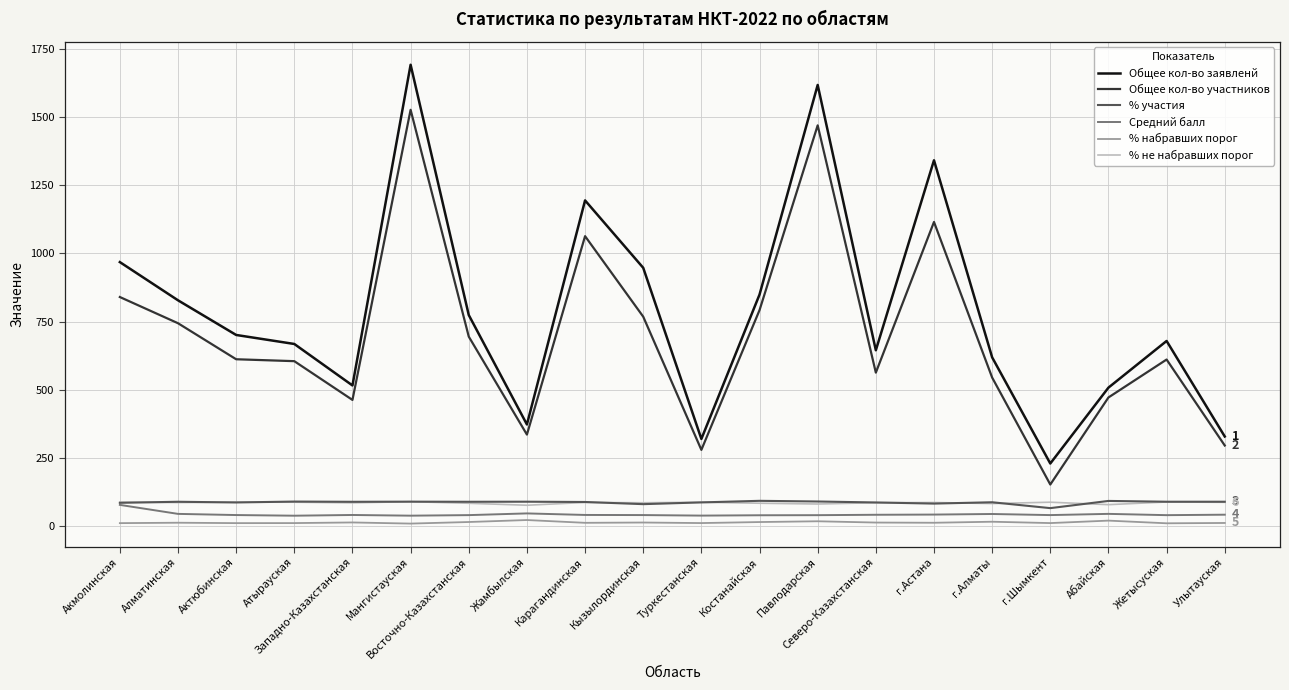

Does the chart display data point markers on the line(s)?

No